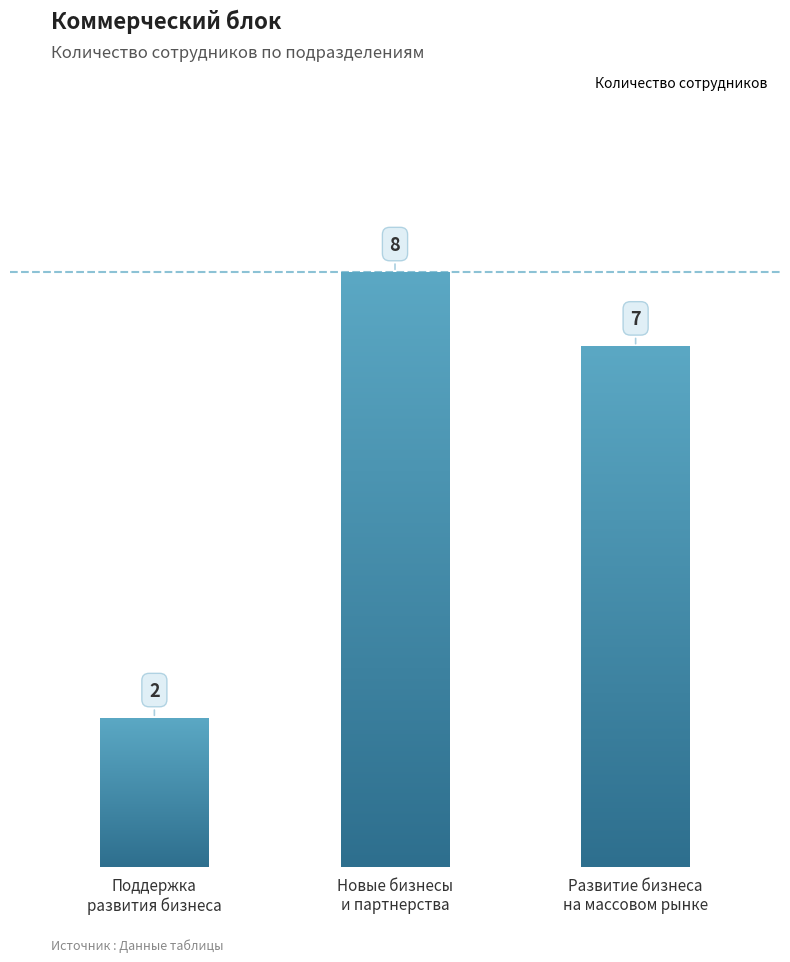

Rank the categories by value from highest to lowest.

Новые бизнесы
и партнерства, Развитие бизнеса
на массовом рынке, Поддержка
развития бизнеса